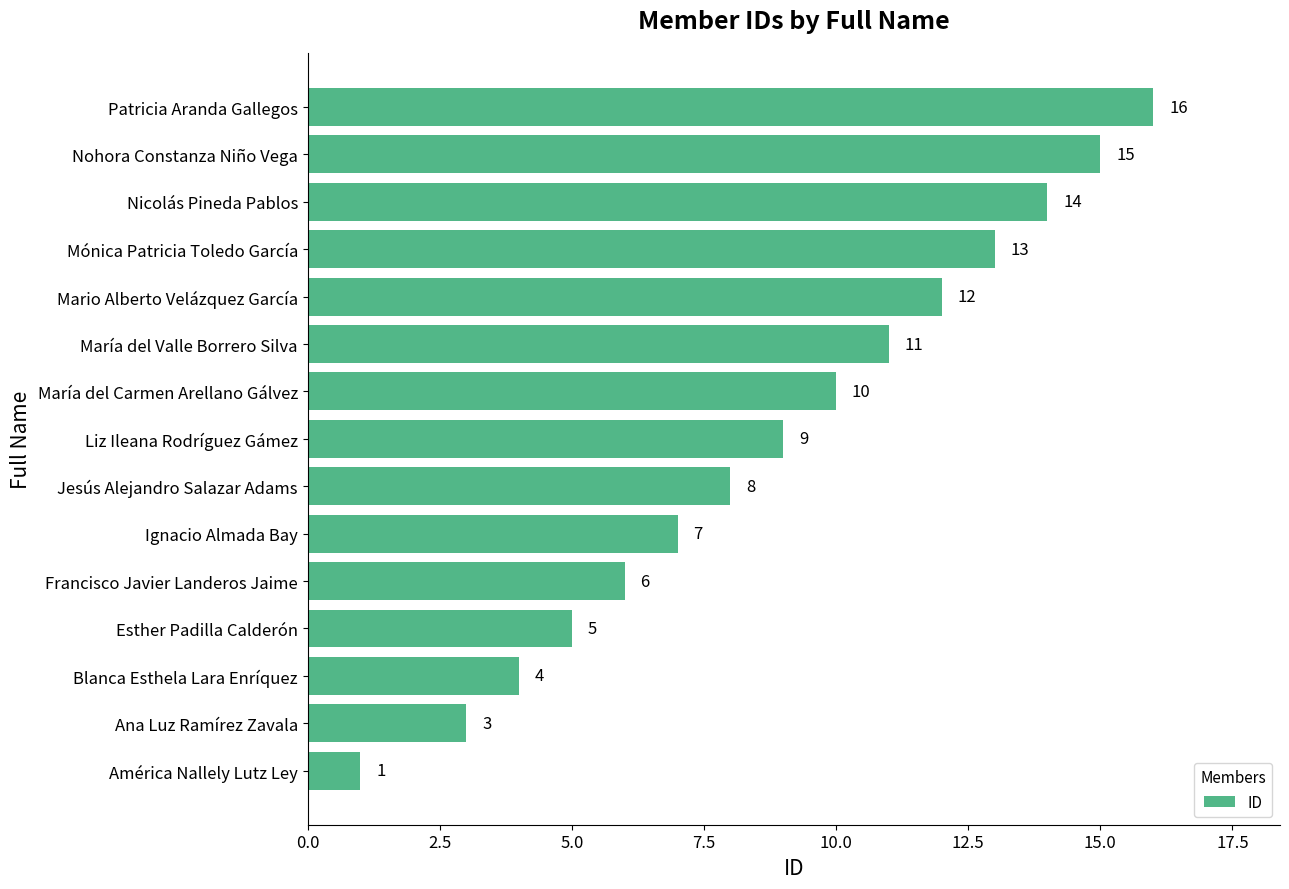

Reading bottom to top, transcribe all the data shown in this chart.

América Nallely Lutz Ley=1	Ana Luz Ramírez Zavala=3	Blanca Esthela Lara Enríquez=4	Esther Padilla Calderón=5	Francisco Javier Landeros Jaime=6	Ignacio Almada Bay=7	Jesús Alejandro Salazar Adams=8	Liz Ileana Rodríguez Gámez=9	María del Carmen Arellano Gálvez=10	María del Valle Borrero Silva=11	Mario Alberto Velázquez García=12	Mónica Patricia Toledo García=13	Nicolás Pineda Pablos=14	Nohora Constanza Niño Vega=15	Patricia Aranda Gallegos=16